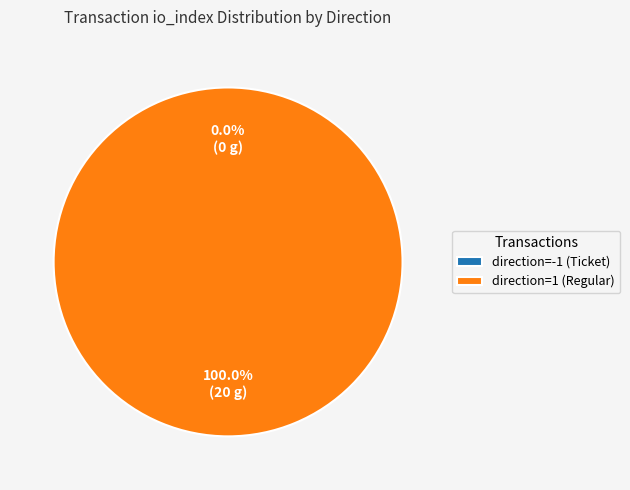

What is the total percentage of direction=1 (Regular) and direction=-1 (Ticket)?

100.0%